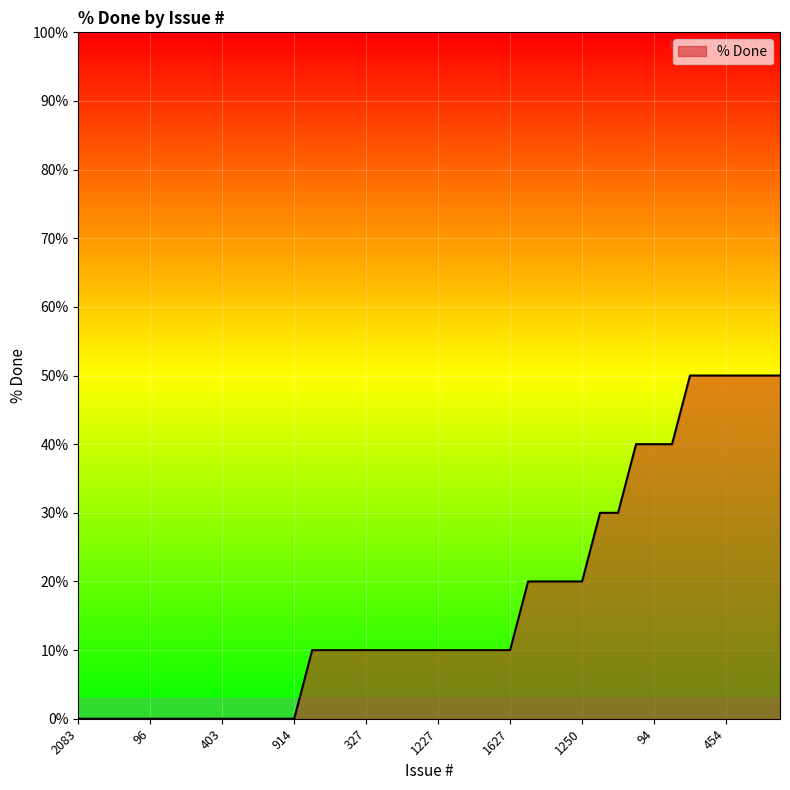

What is the greatest value displayed?

50